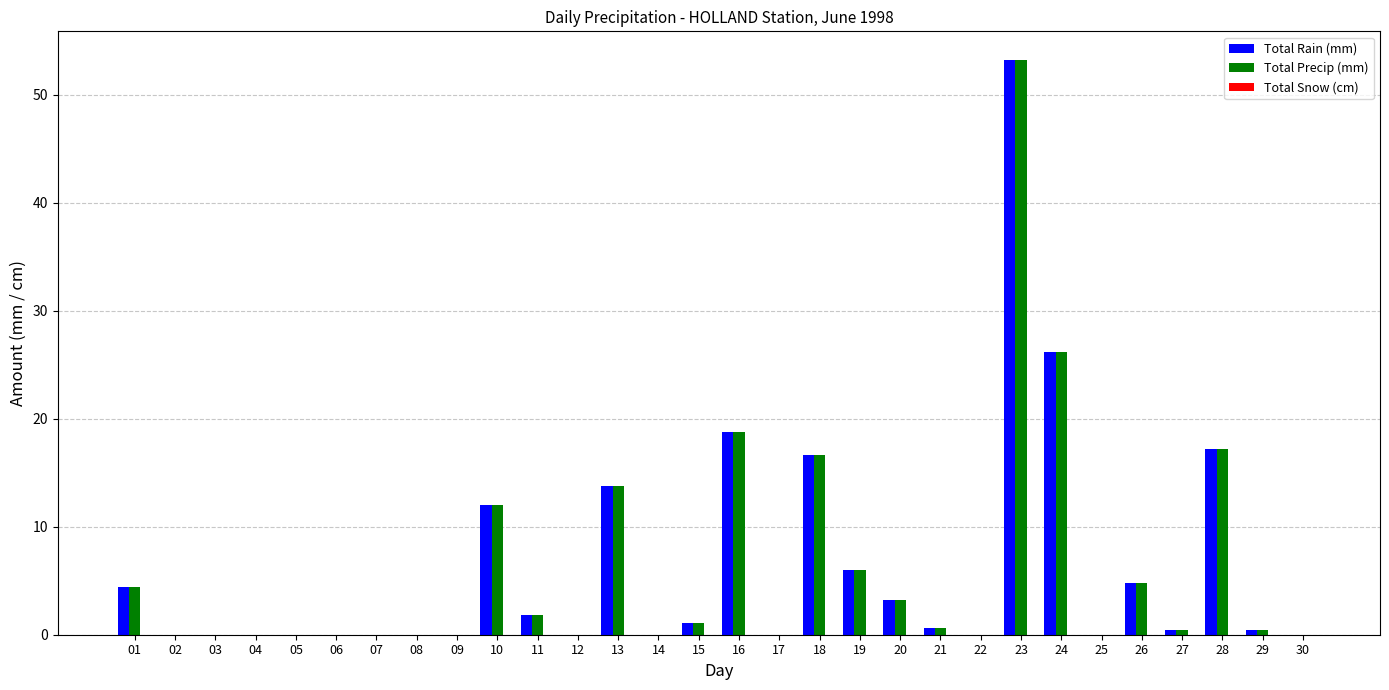

What is the sum of the Total Precip (mm) values at 06 and 01?

4.4